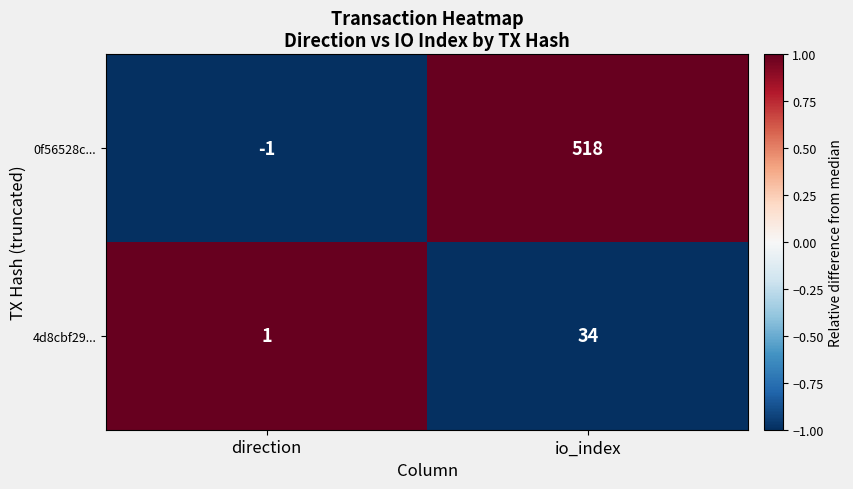

How many categories are shown in the chart?

2